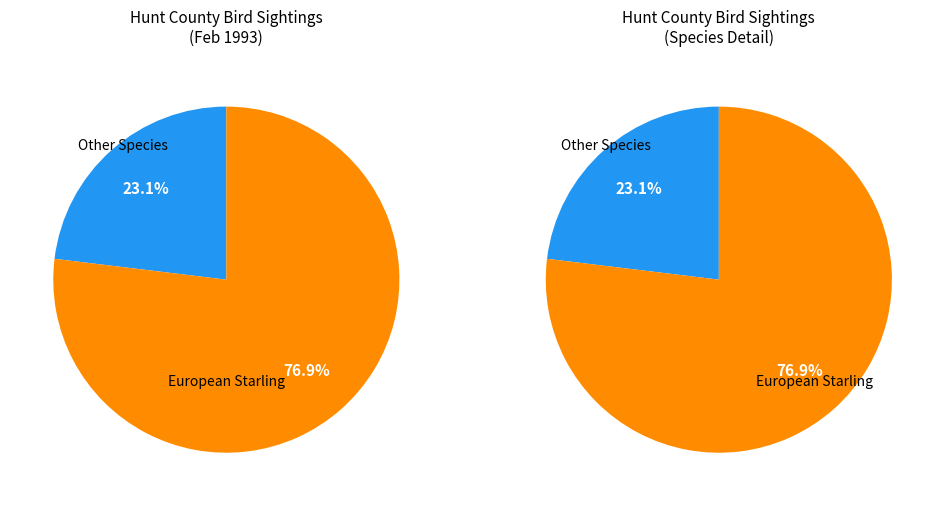

The Loggerhead Shrike slice represents 1% of the pie. True or false?

False